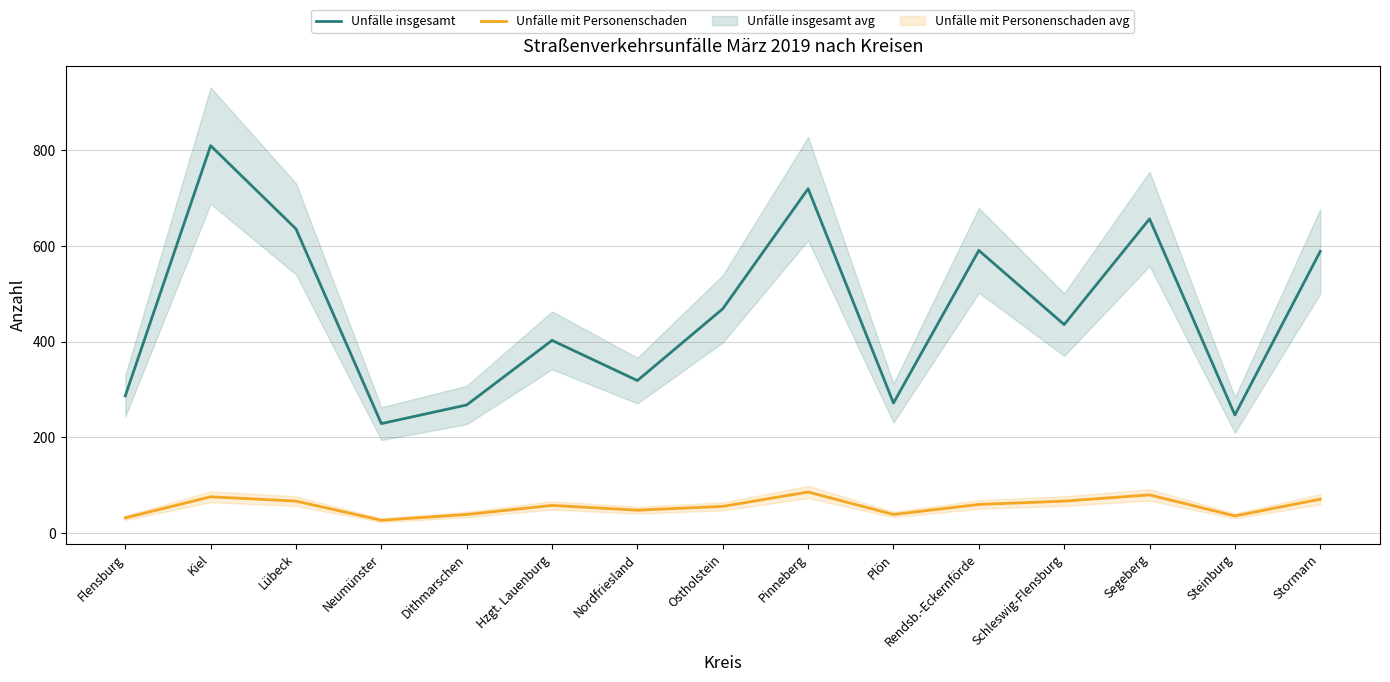

How many interior local valleys does the Unfälle mit Personenschaden series have?

4